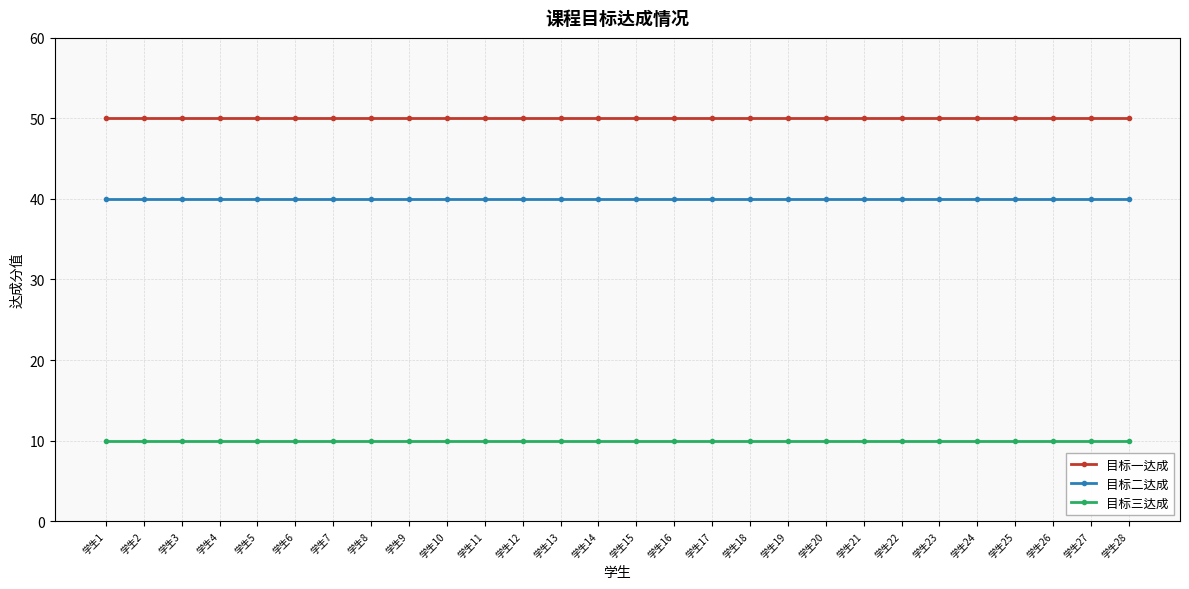

What is the greatest value displayed?

50